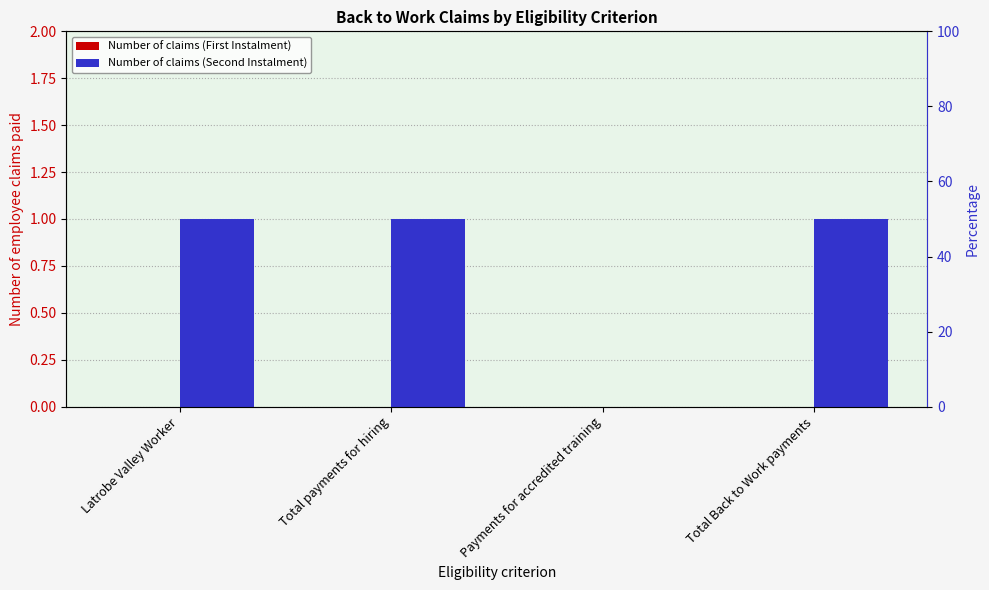

At which category does the chart reach its minimum across all series?

Latrobe Valley Worker